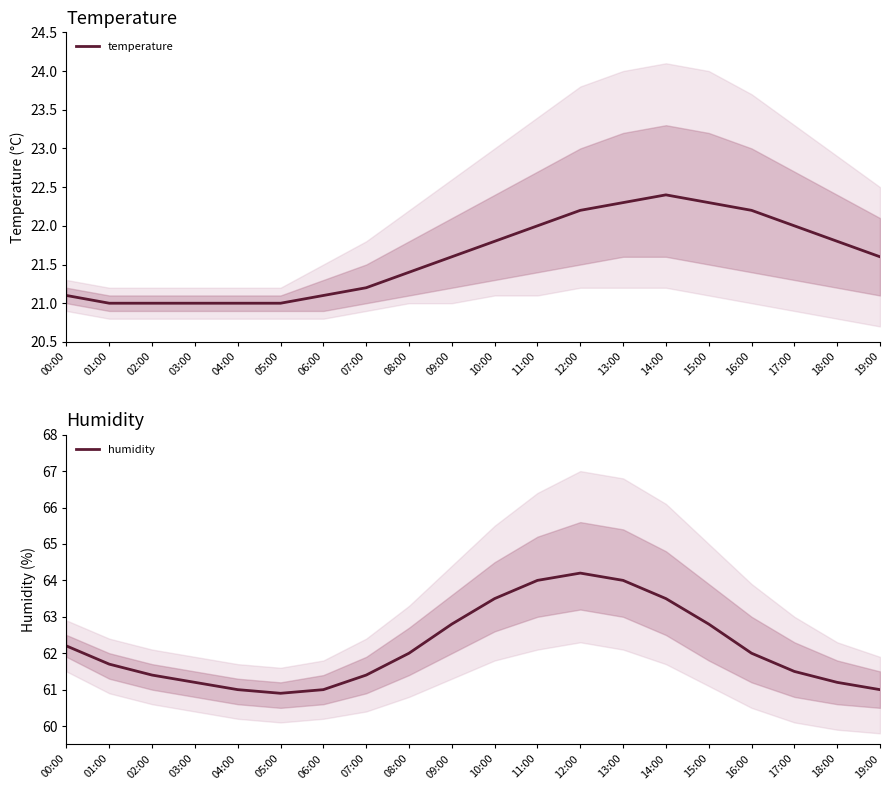

Rank the series at 07:00 from highest to lowest value.

humidity, temperature